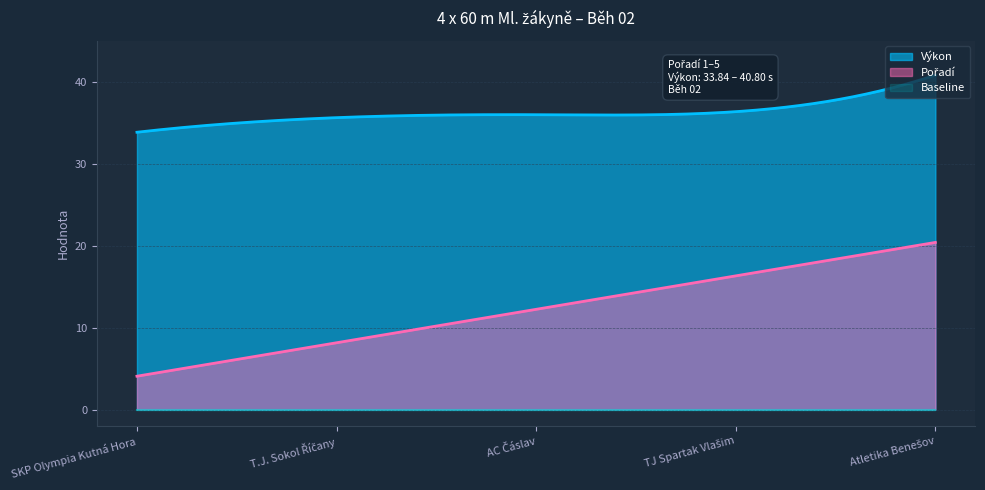

The Výkon series shows 46.7 at SKP Olympia Kutná Hora. True or false?

False